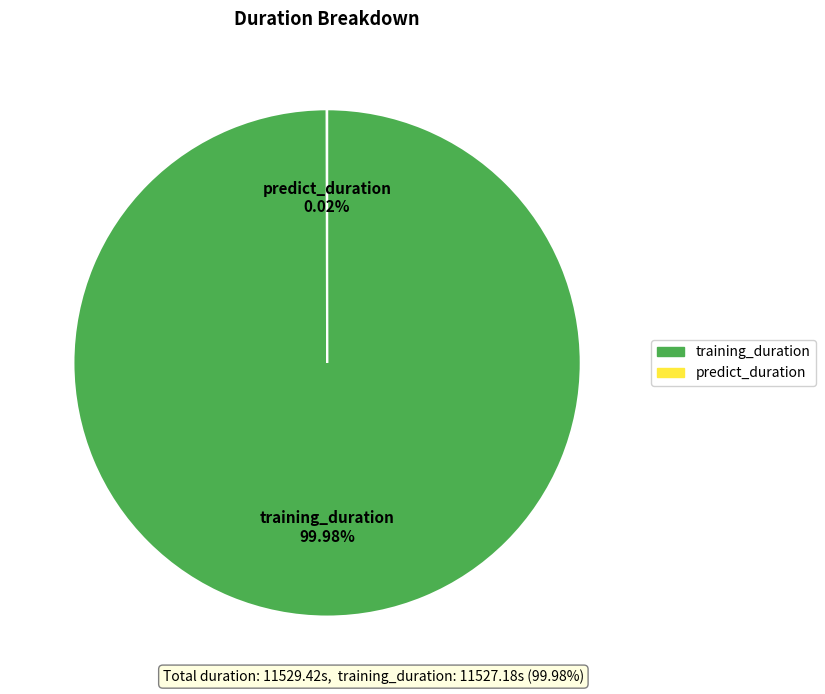

What is the majority slice?

training_duration